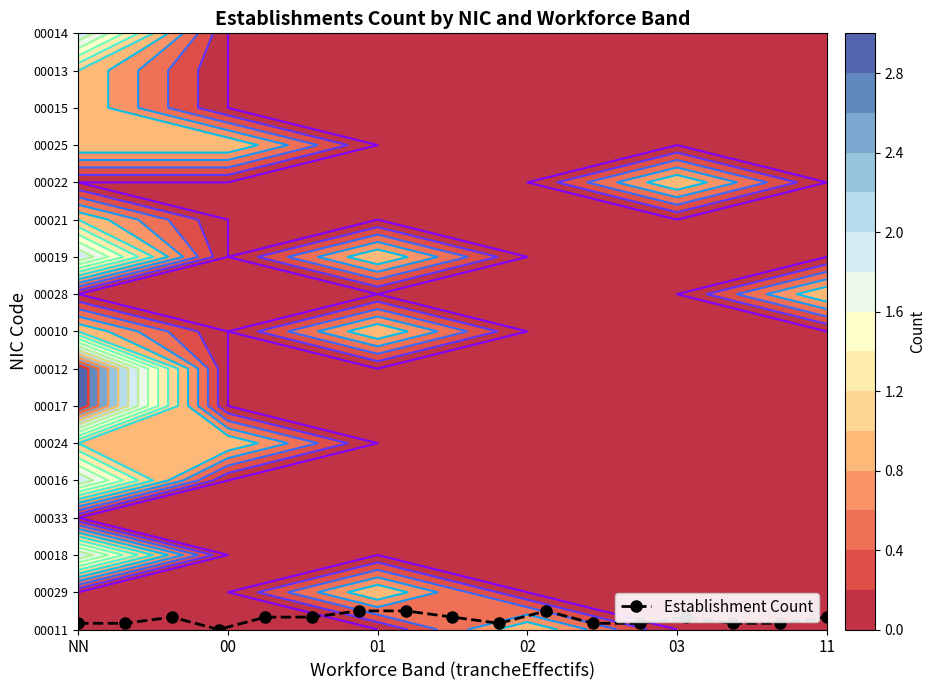

The chart shows a value of 0.3 at 14. True or false?

False